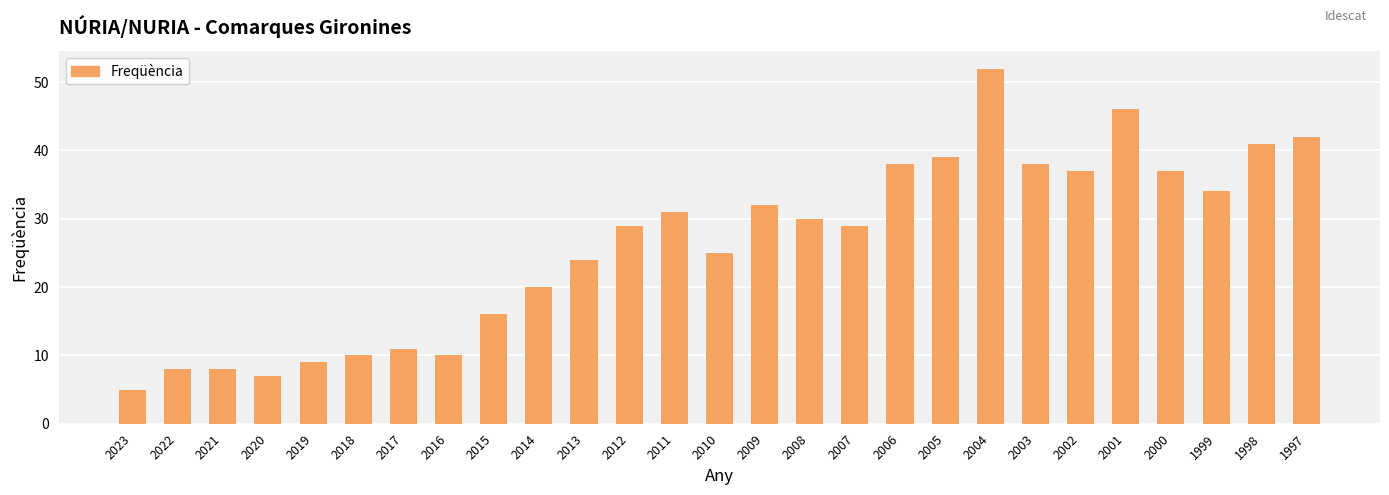

Approximately how many times larger is the value at 2001 compared to 2007?

1.6